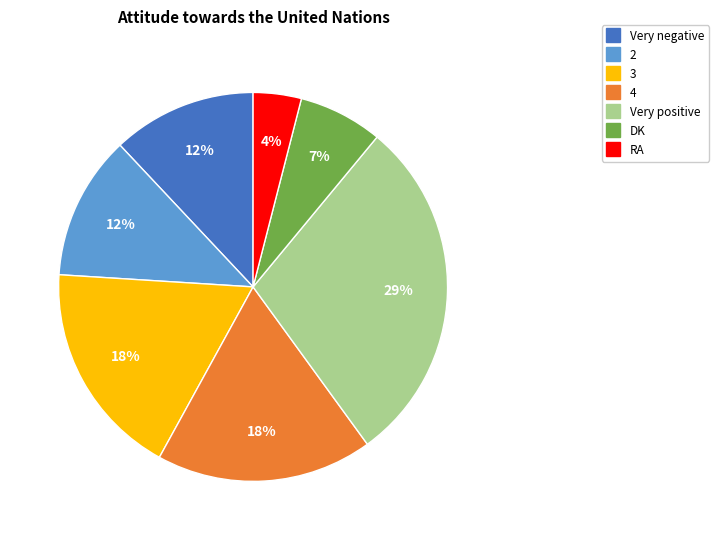

Combined, do 4 and DK account for over 50%?

No